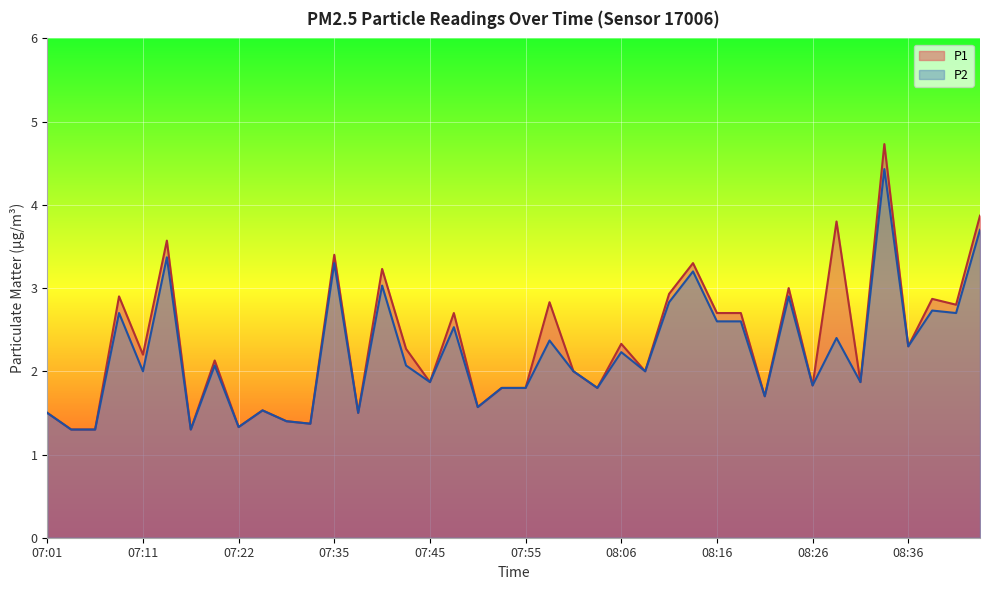

True or false: P2 has more than 2 points higher than both neighbors.

True